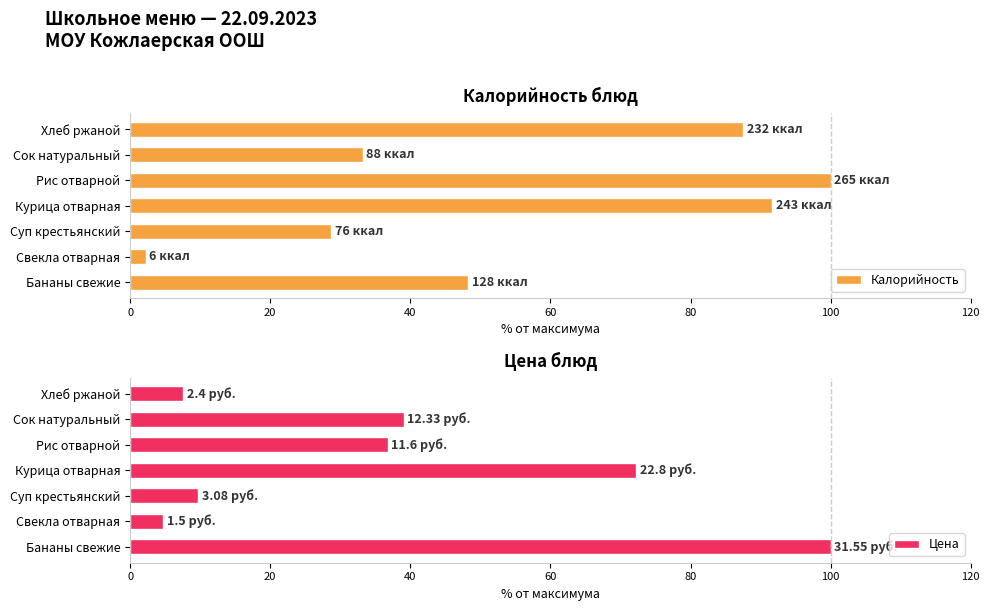

Where is Цена nearest to the value 52?

Сок натуральный